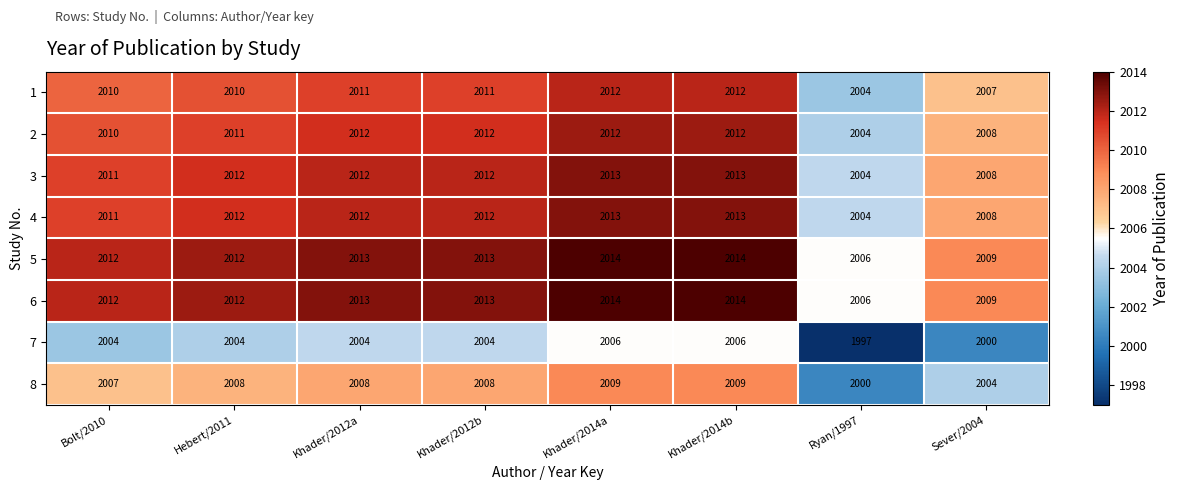

At how many categories does at least one series exceed 2003?

8